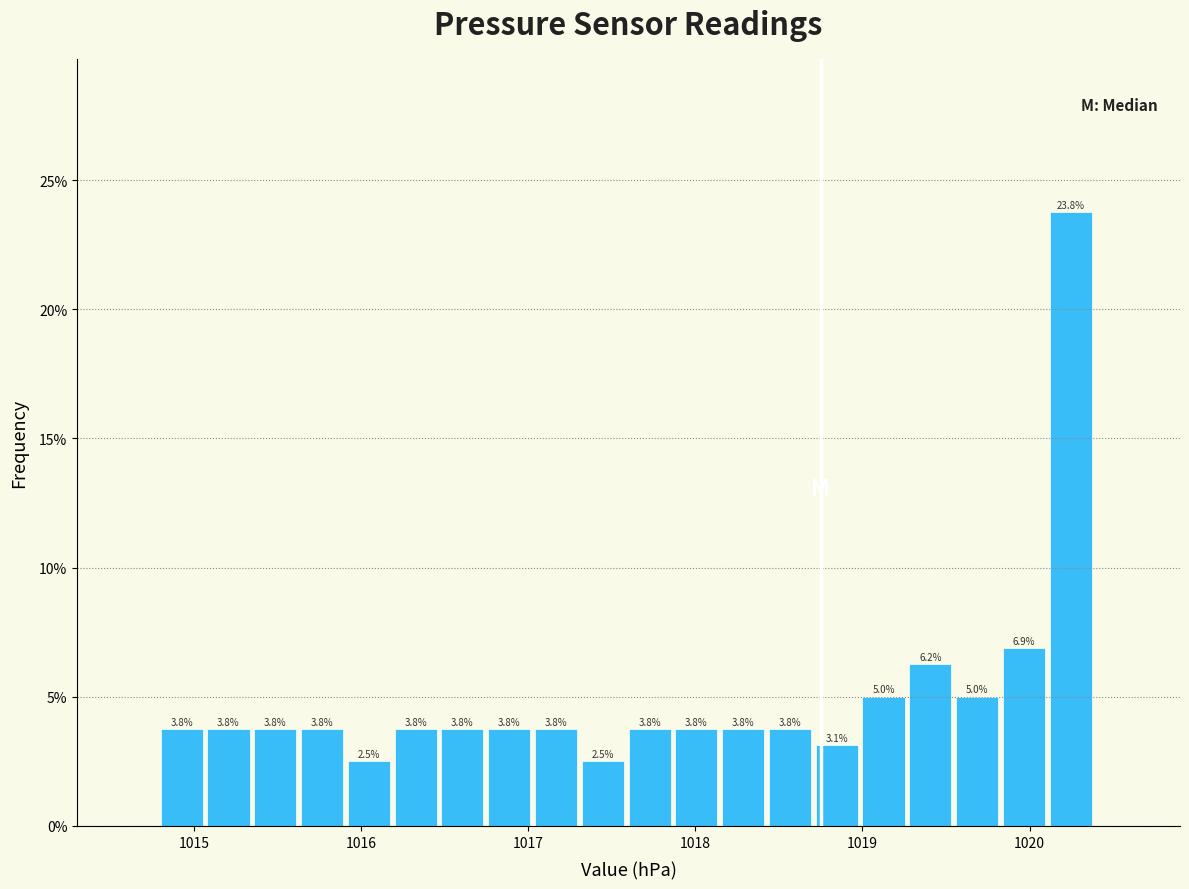

Around what value on the x-axis is the tallest bar? Give the approximate position of its centre, as read against the axis.

1020.2